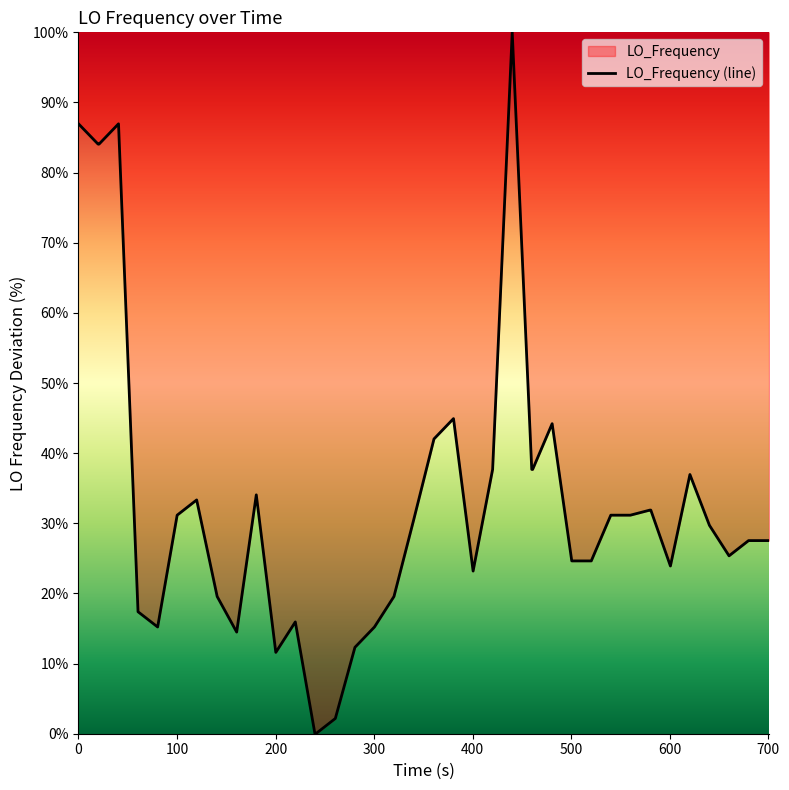

What is the average value?

33.2